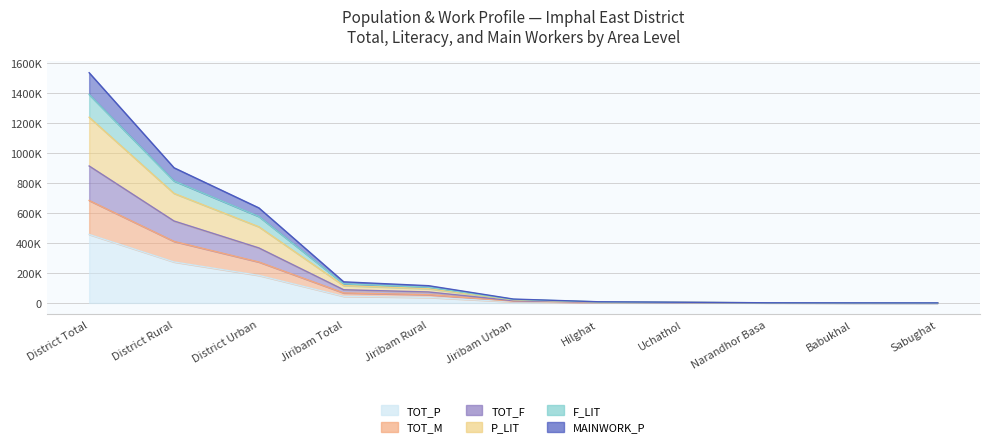

What is the minimum value for TOT_F?

117